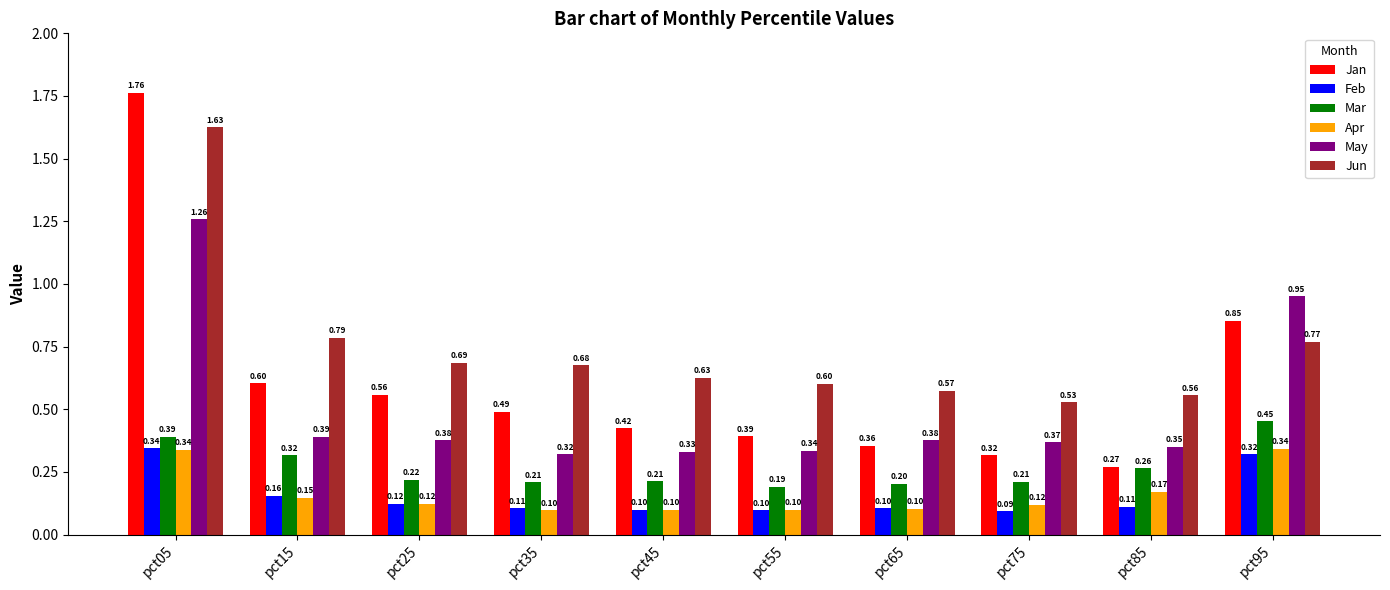

Read the Jan value at pct15.

0.6